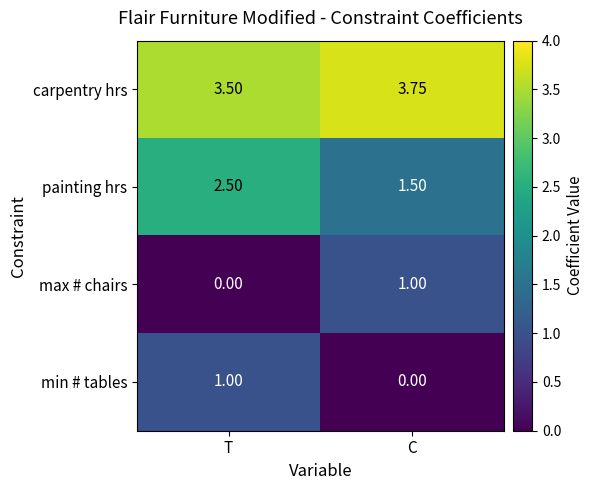

Is the value of min # tables at C greater than the value of max # chairs at C?

No